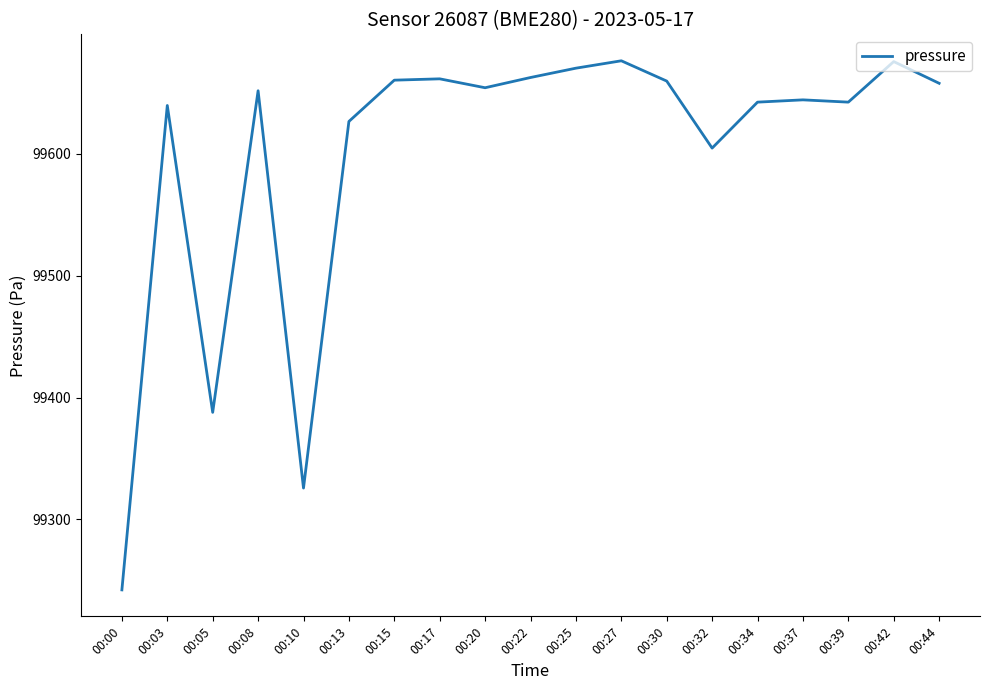

What is the approximate value at 00:17?

99661.5